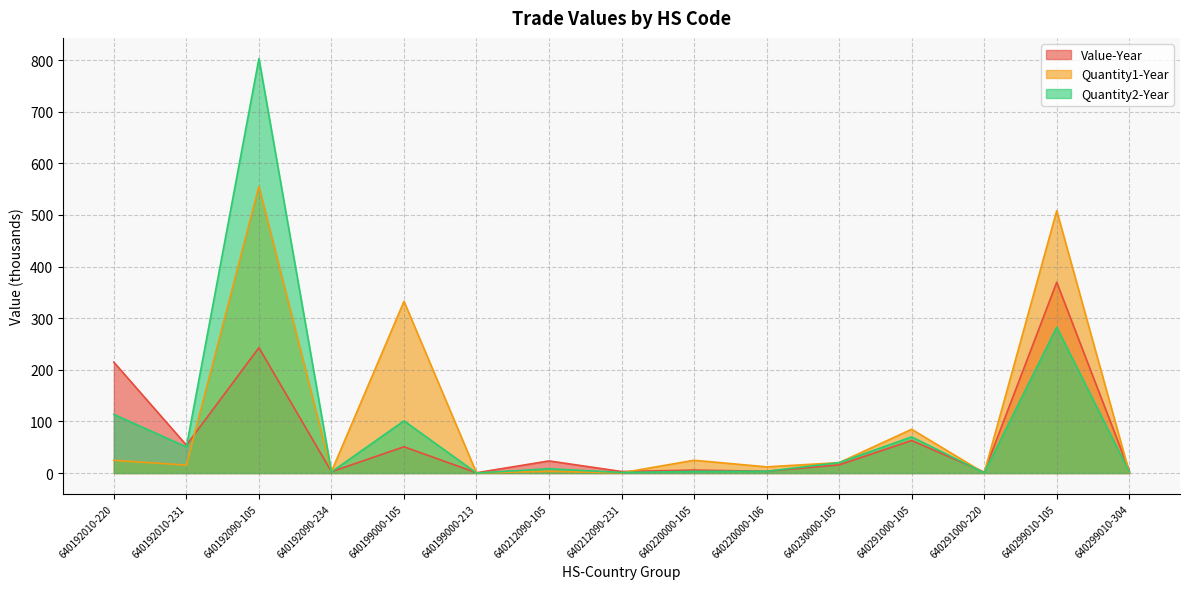

Is it true that Quantity1-Year equals 0.2 at 640199000-213?

False